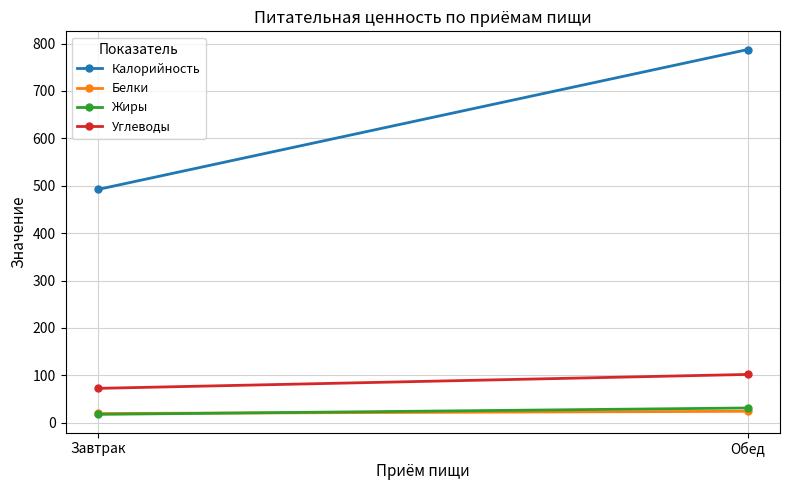

At how many categories does at least one series exceed 217?

2